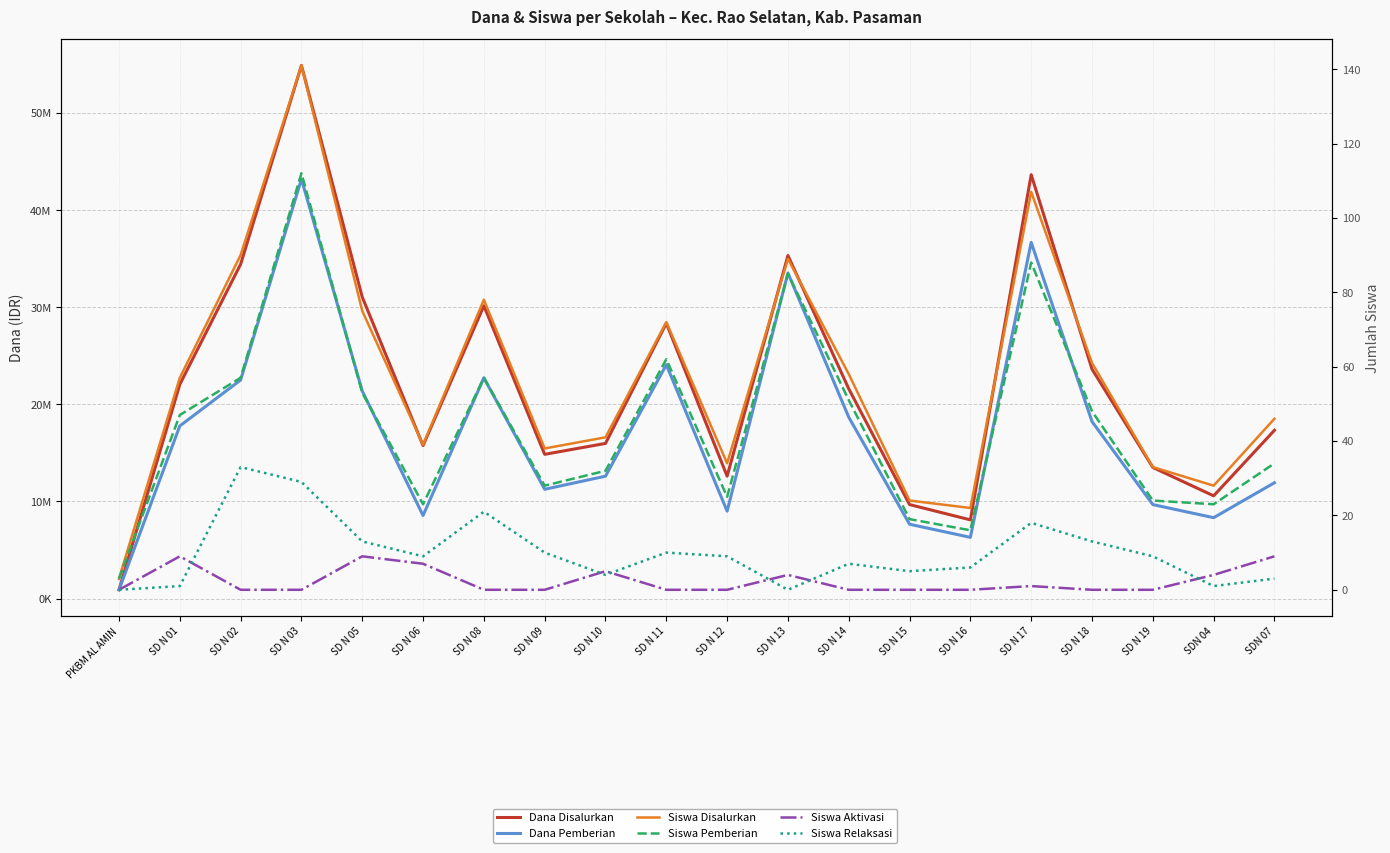

What is the total value across all series at SD N 14?

40275116